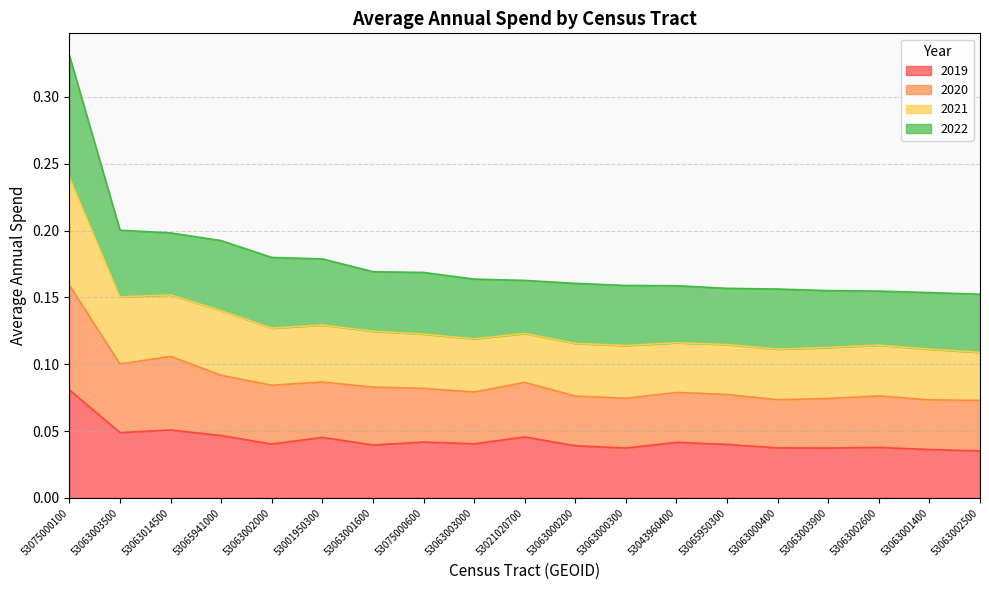

What value does the 2020 series have at 53063014500?

0.1